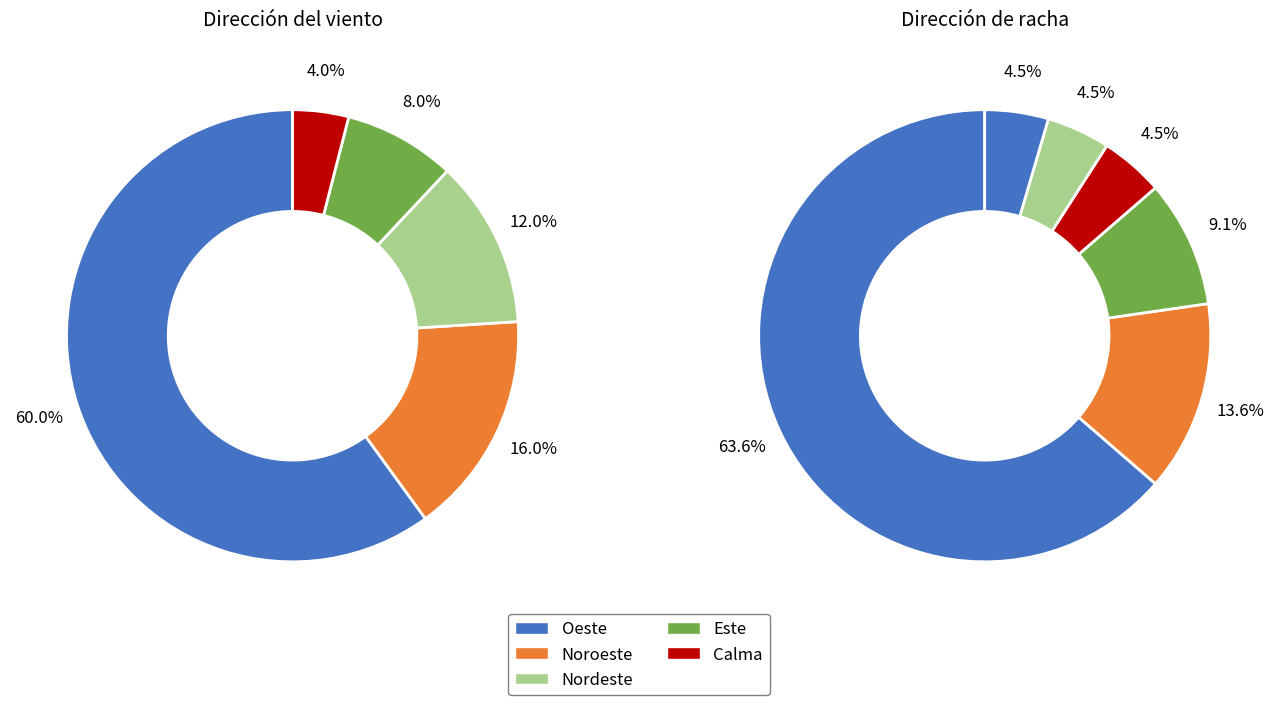

The Oeste slice represents 49% of the pie. True or false?

False